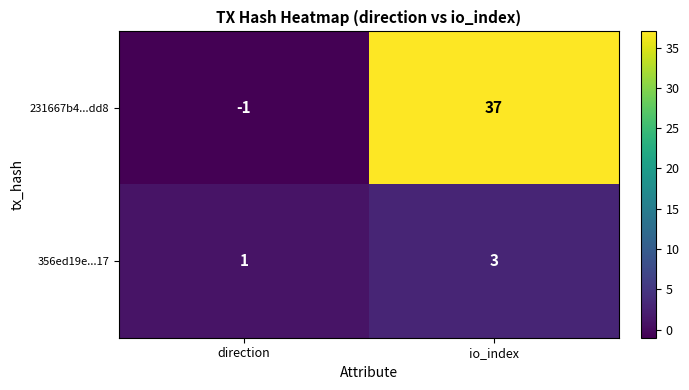

At which label is 231667b4...dd8 closest to 18?

direction